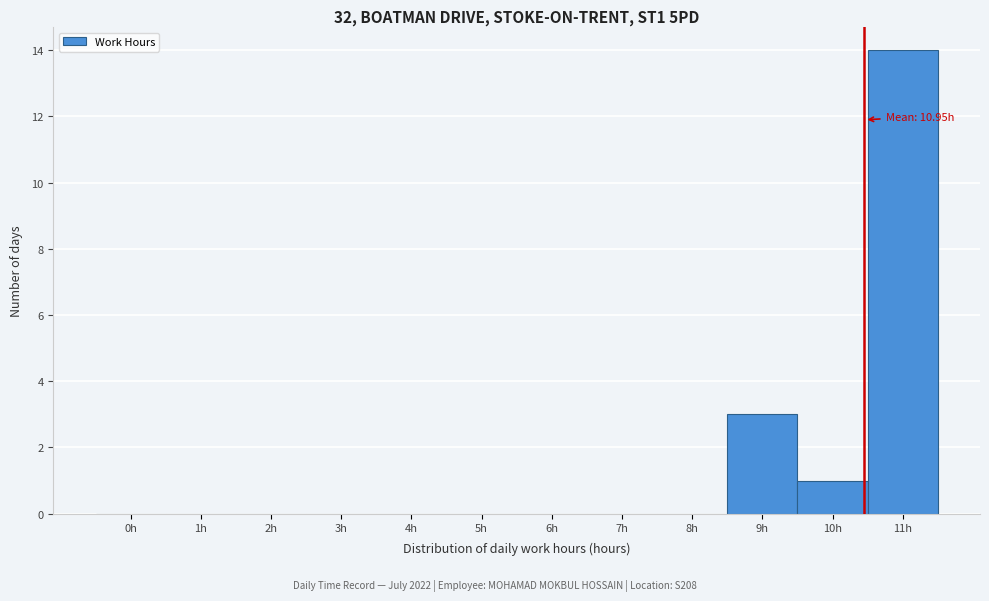

Reading left to right, extract all data points from this chart.

0h=0	1h=0	2h=0	3h=0	4h=0	5h=0	6h=0	7h=0	8h=0	9h=3	10h=1	11h=14